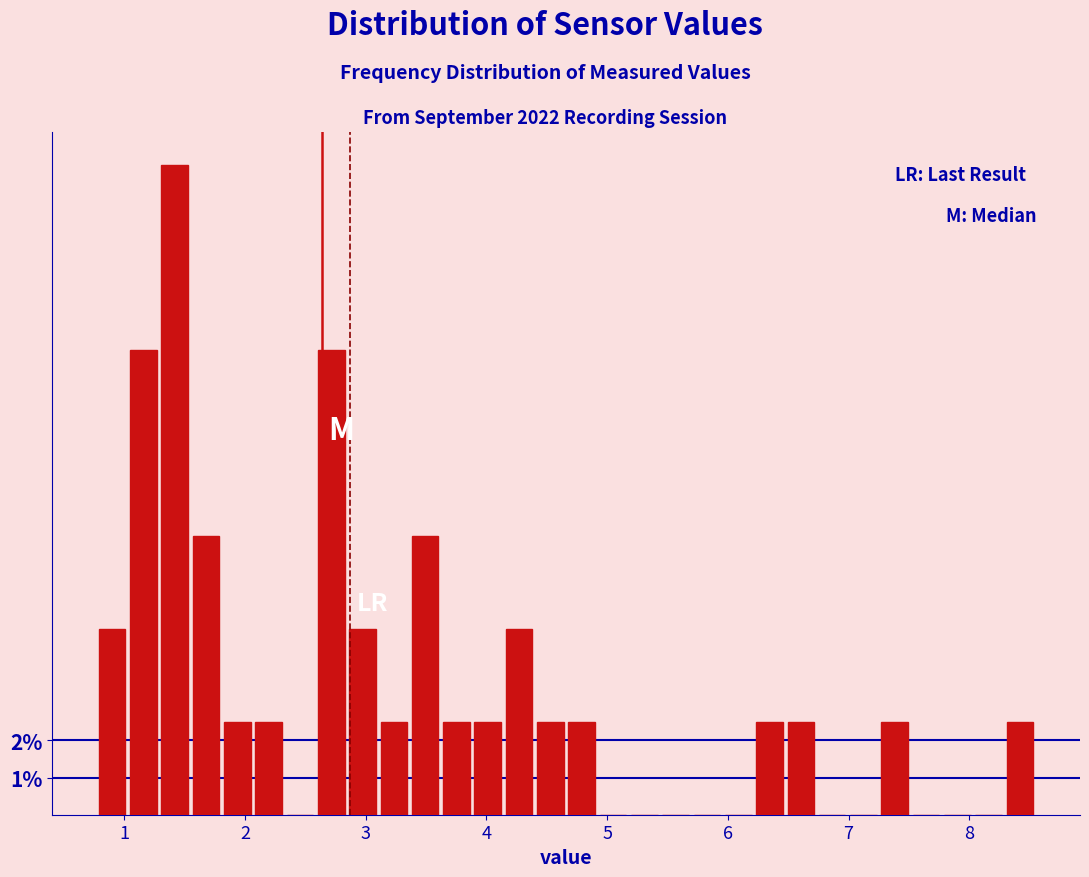

Read against the x-axis, roughly where is the centre of the tallest bar?

1.4